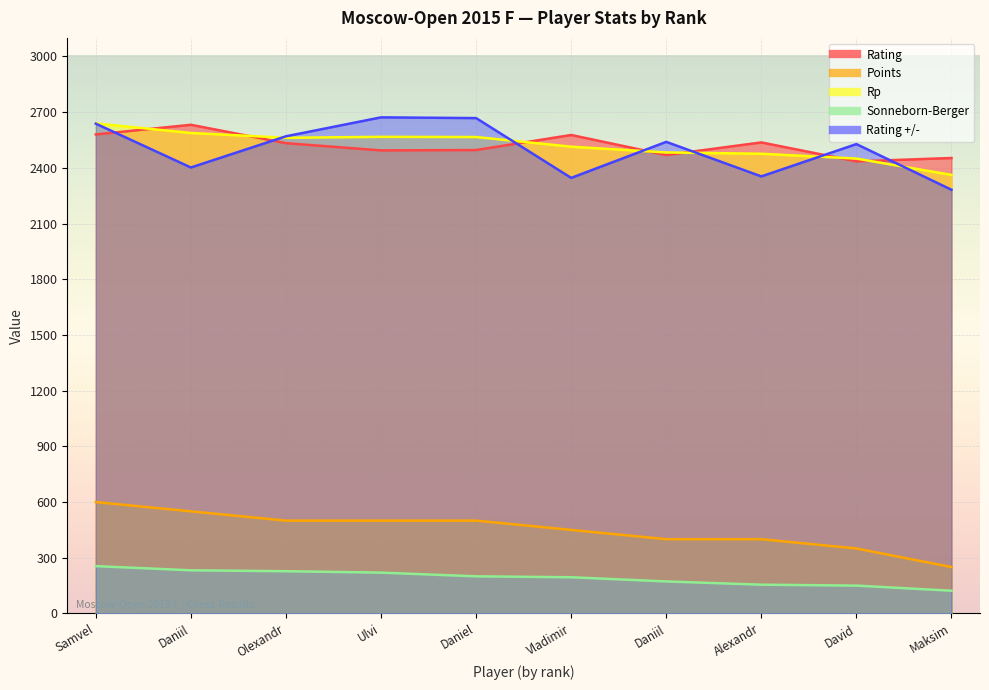

List the labels in order of Rating value, largest first.

Daniil, Samvel, Vladimir, Alexandr, Olexandr, Daniel, Ulvi, Daniil, Maksim, David